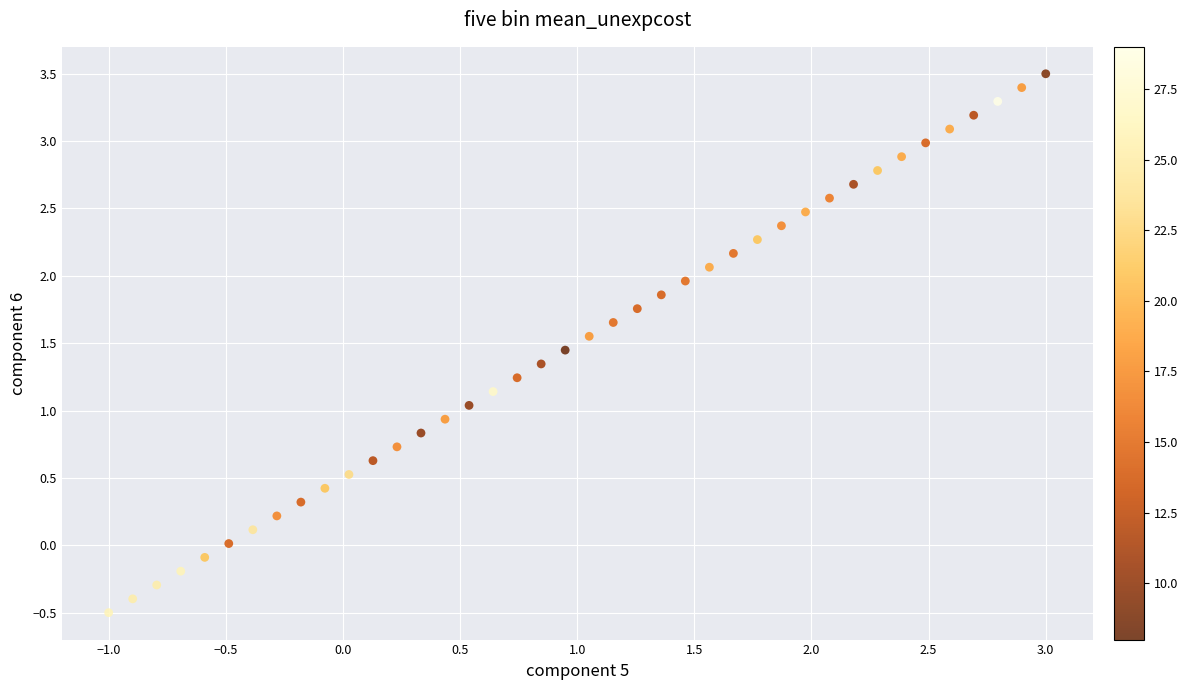

What is the range of Y values (max minus min)?

4.0